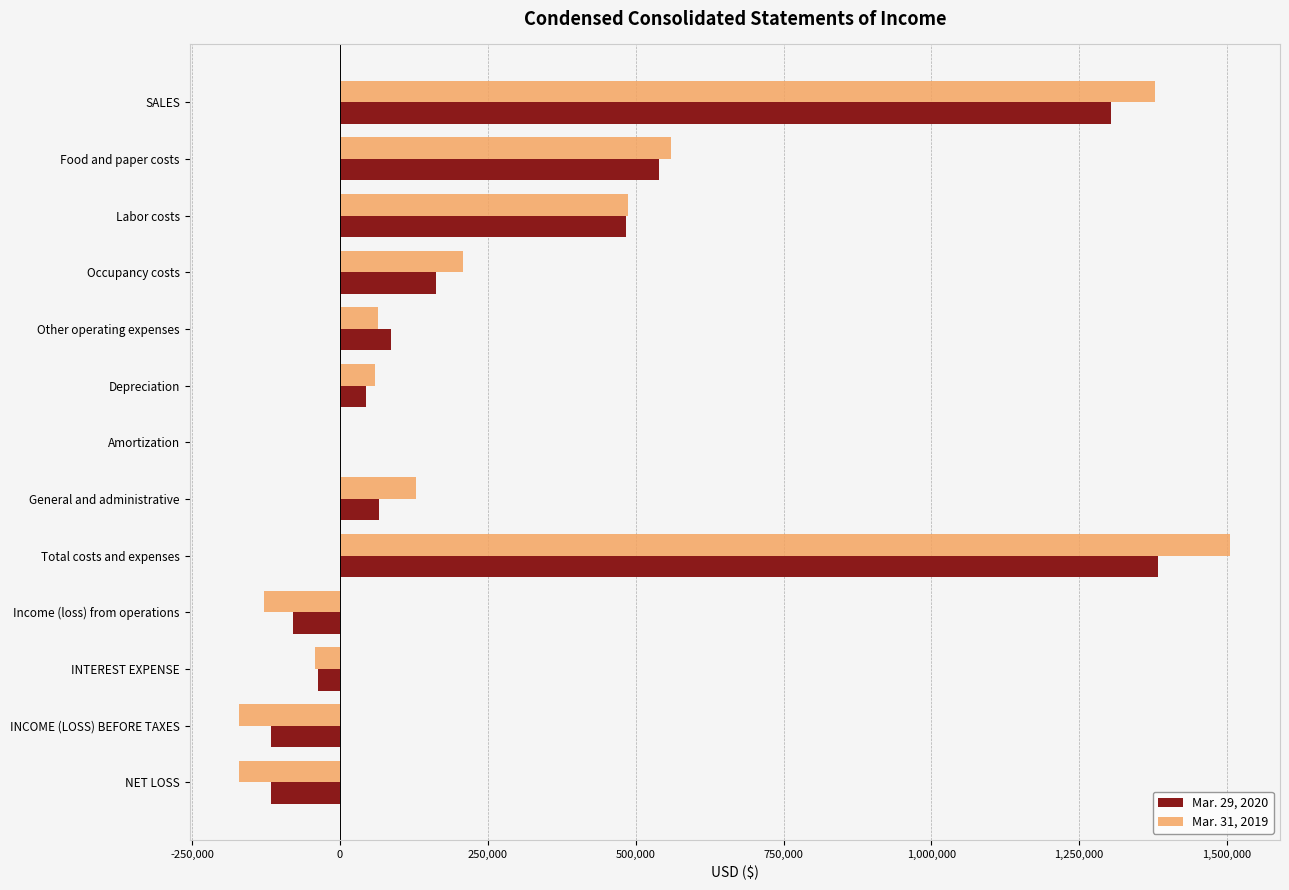

At which category does the chart reach its peak across all series?

Total costs and expenses